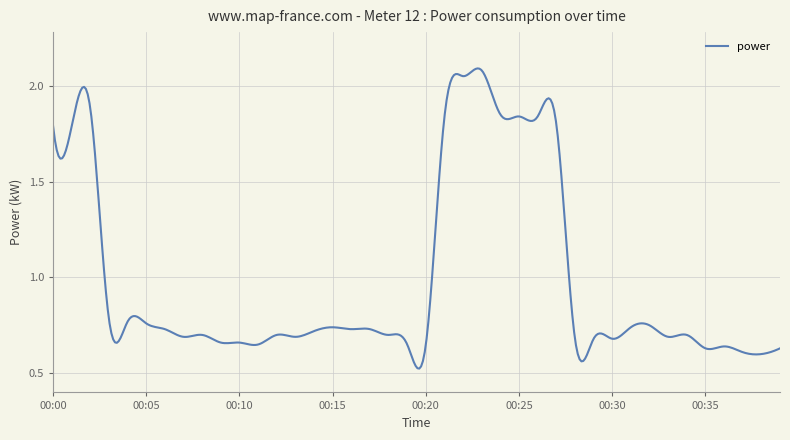

Is this an area chart (filled region under the line)?

No